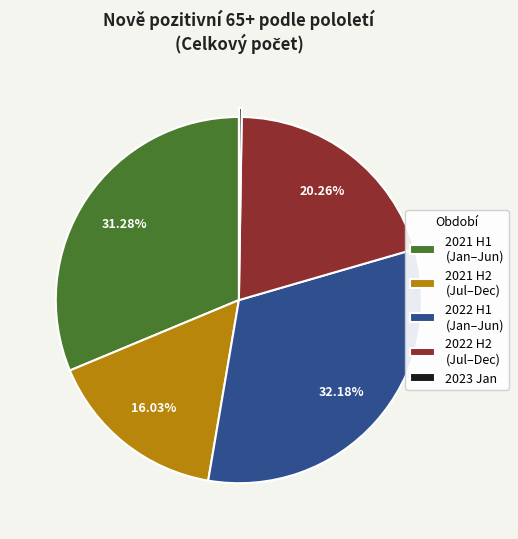

Do 2021 H2 (Jul–Dec) and 2022 H2 (Jul–Dec) together represent more than half of the pie?

No